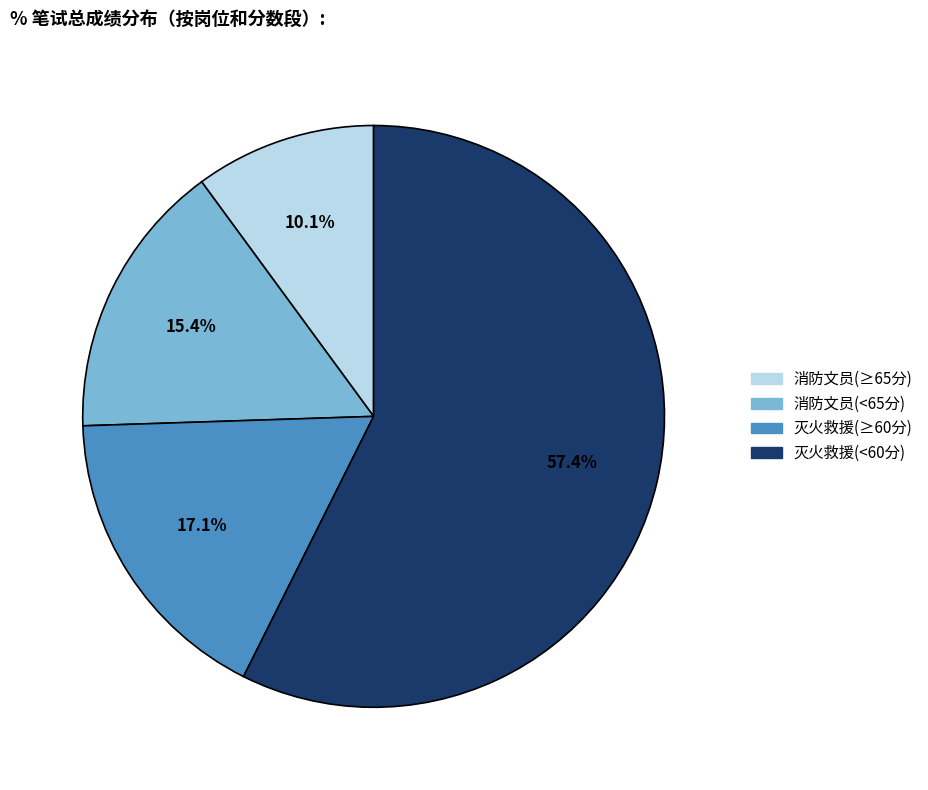

Rank the categories by value from lowest to highest.

消防文员(≥65分), 消防文员(<65分), 灭火救援(≥60分), 灭火救援(<60分)